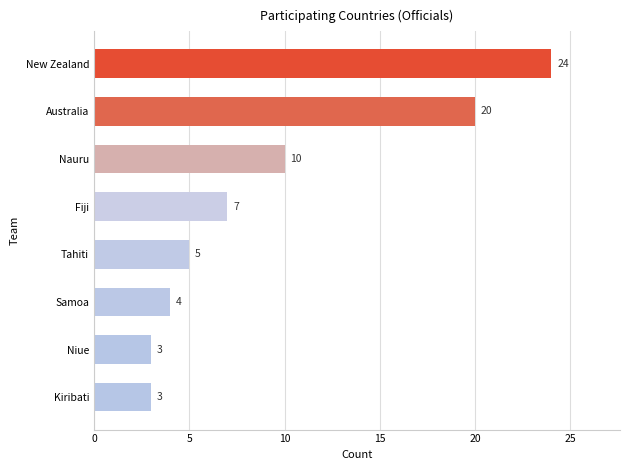

Is it true that the value at Australia is 20?

True